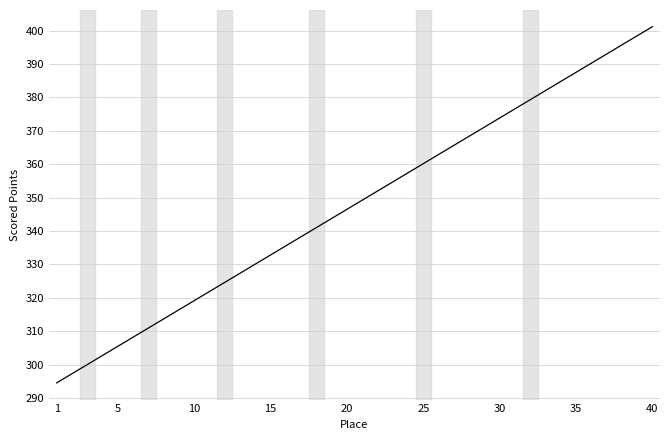

What is the smallest value displayed?

294.5